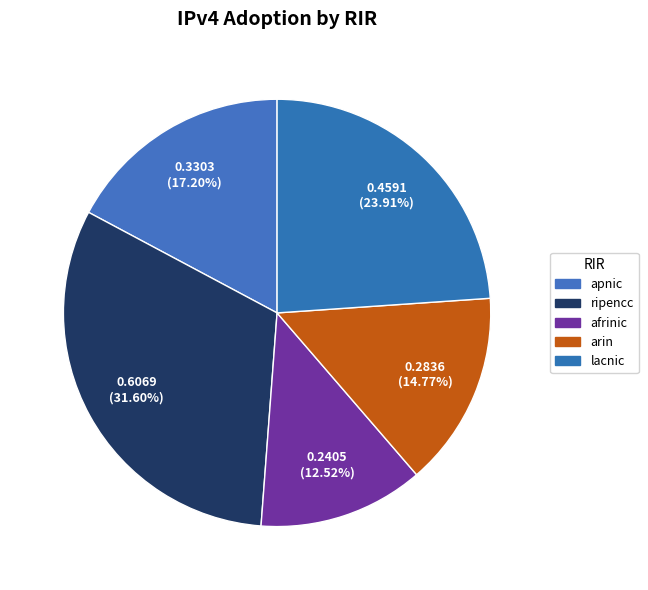

How many segments does this pie chart have?

5